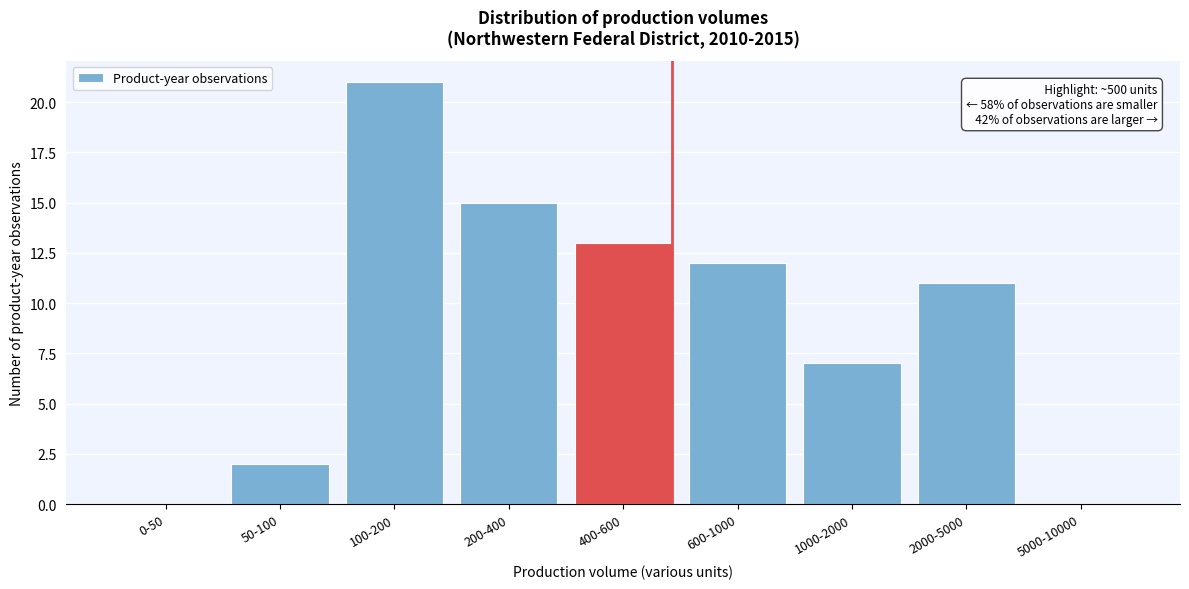

Reading left to right, transcribe all the data shown in this chart.

0-50=0	50-100=2	100-200=21	200-400=15	400-600=13	600-1000=12	1000-2000=7	2000-5000=11	5000-10000=0